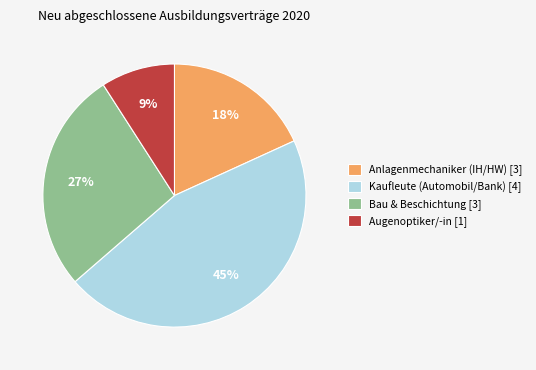

Is there a majority slice in this chart?

No